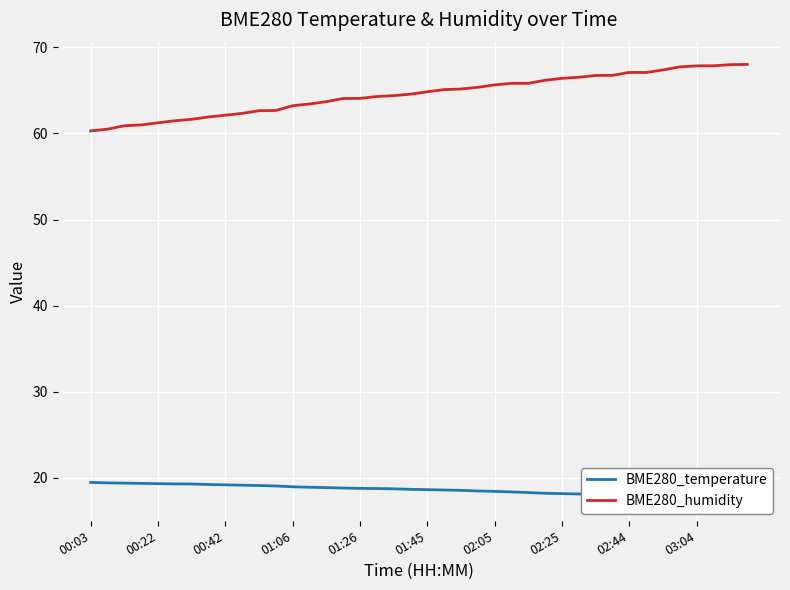

How many lines are shown in the chart?

2